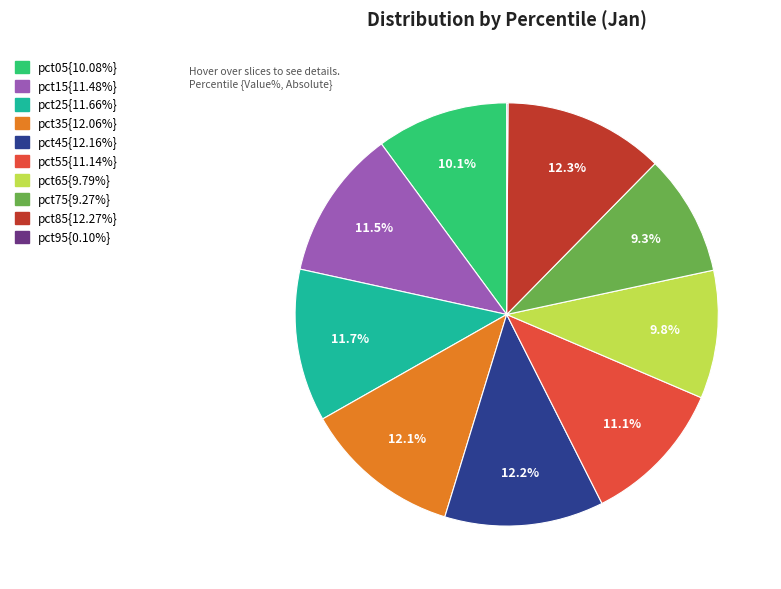

Is there a majority slice in this chart?

No